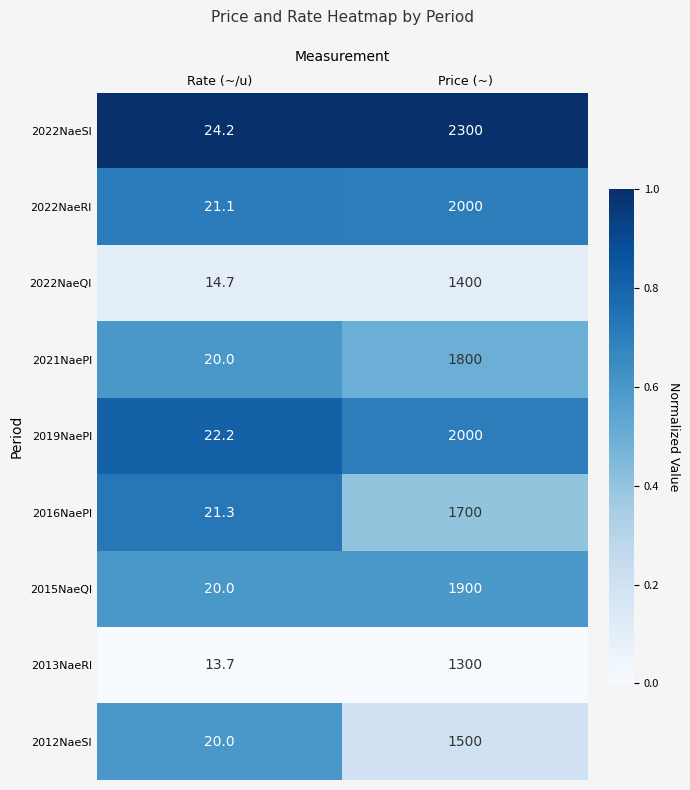

Is it true that 2012NaeSl equals 27.0 at Rate (~/u)?

False